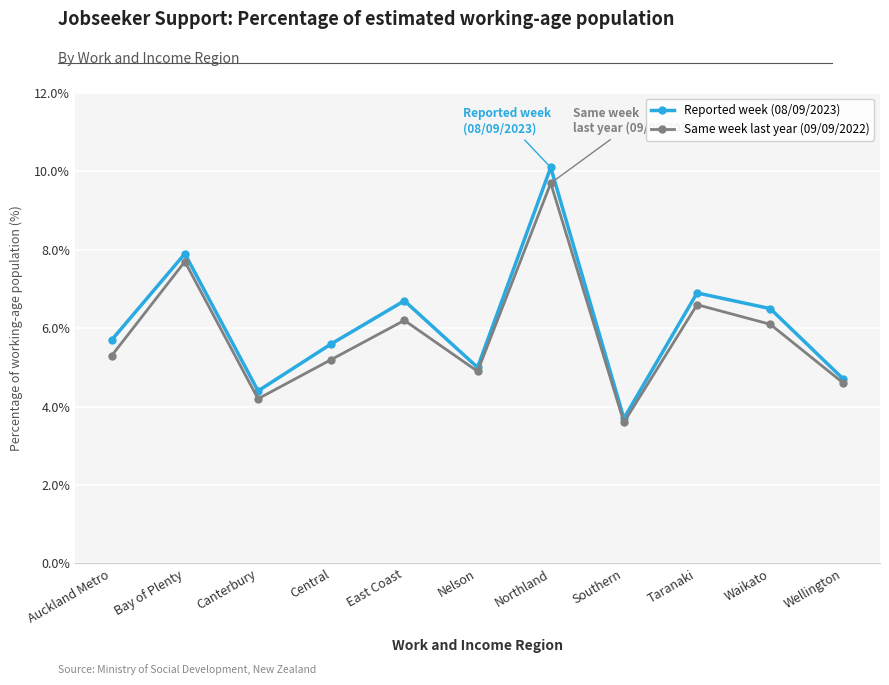

In Reported week (08/09/2023), how many points are higher than both neighbors (excluding endpoints)?

4